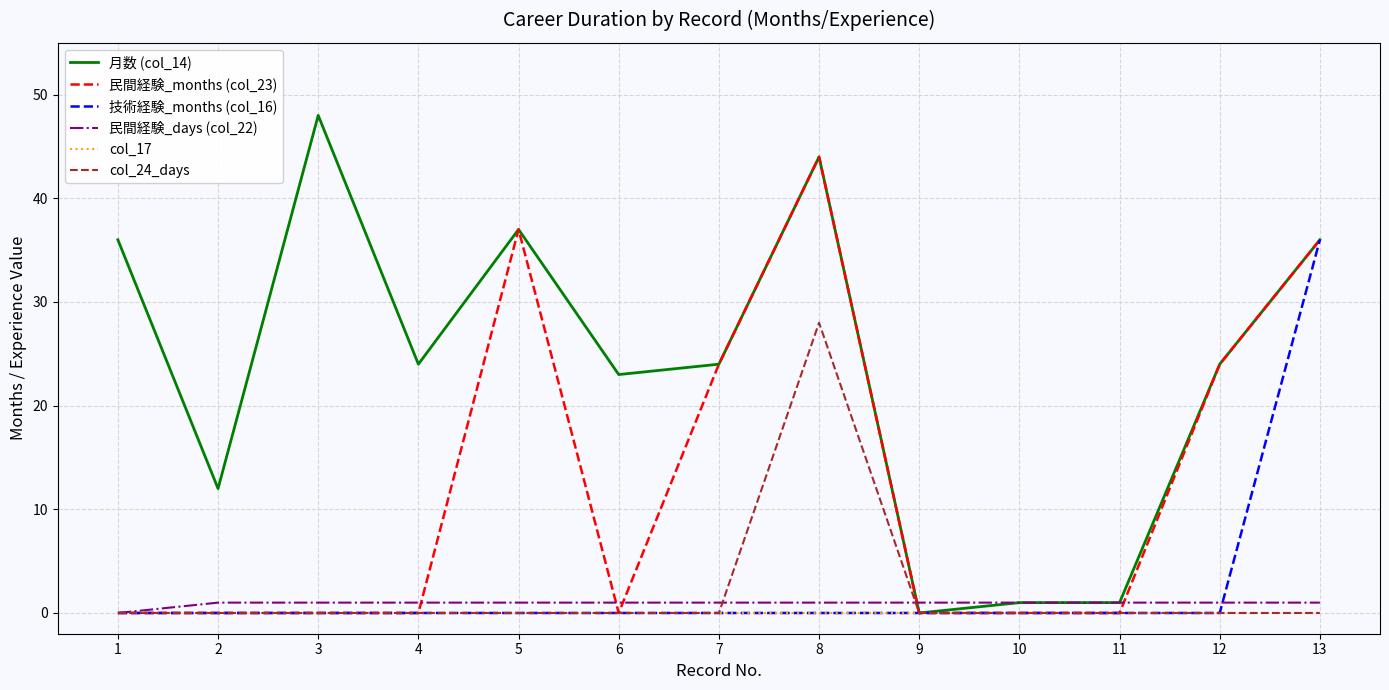

At which category does 月数 (col_14) reach its first local peak?

3